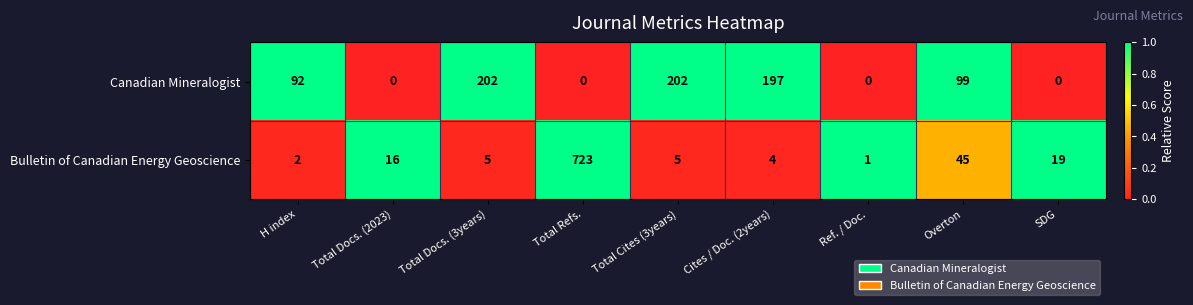

True or false: Canadian Mineralogist has a value of 89 at Cites / Doc. (2years).

False